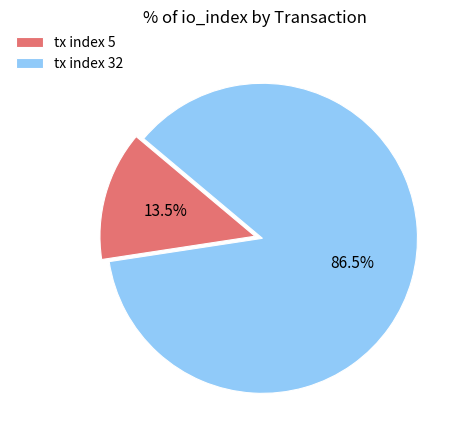

Which slice represents more than half of the pie?

tx index 32